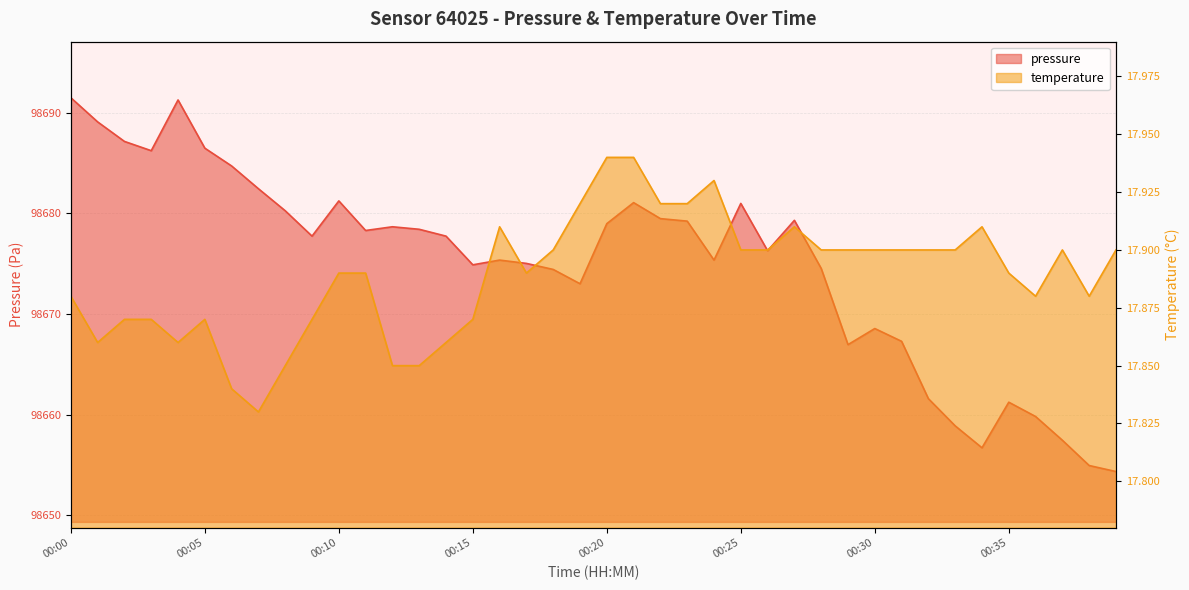

How many lines are shown in the chart?

2